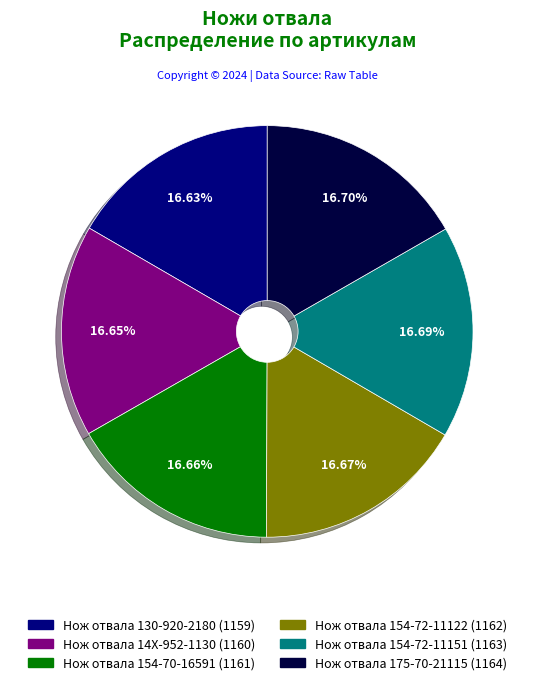

How many segments does this pie chart have?

6